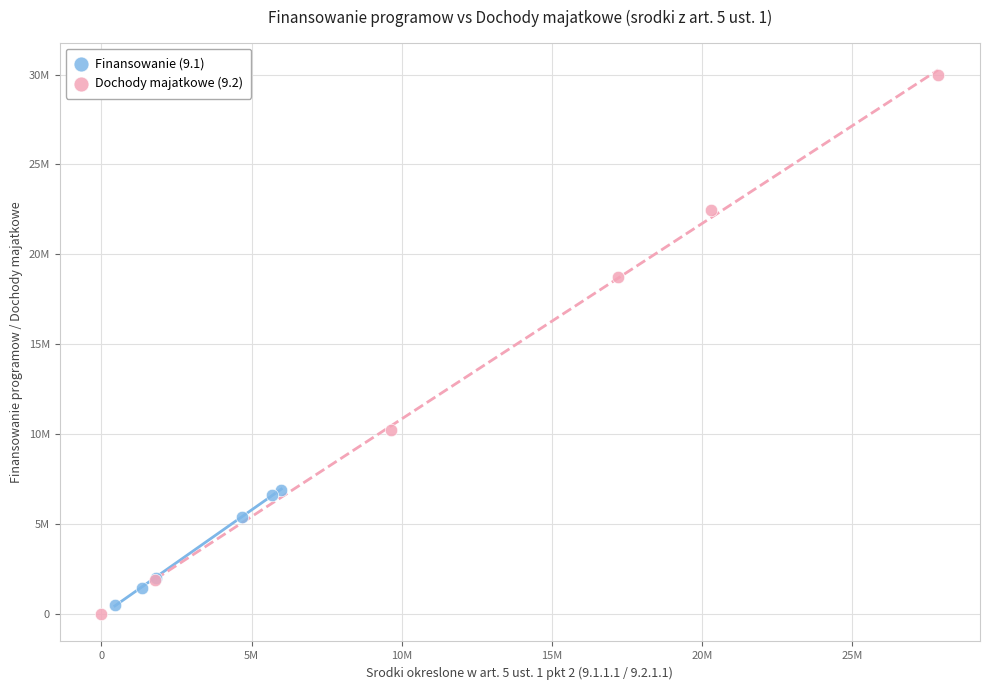

What are all the series names shown in the legend?

Finansowanie (9.1), Dochody majatkowe (9.2)